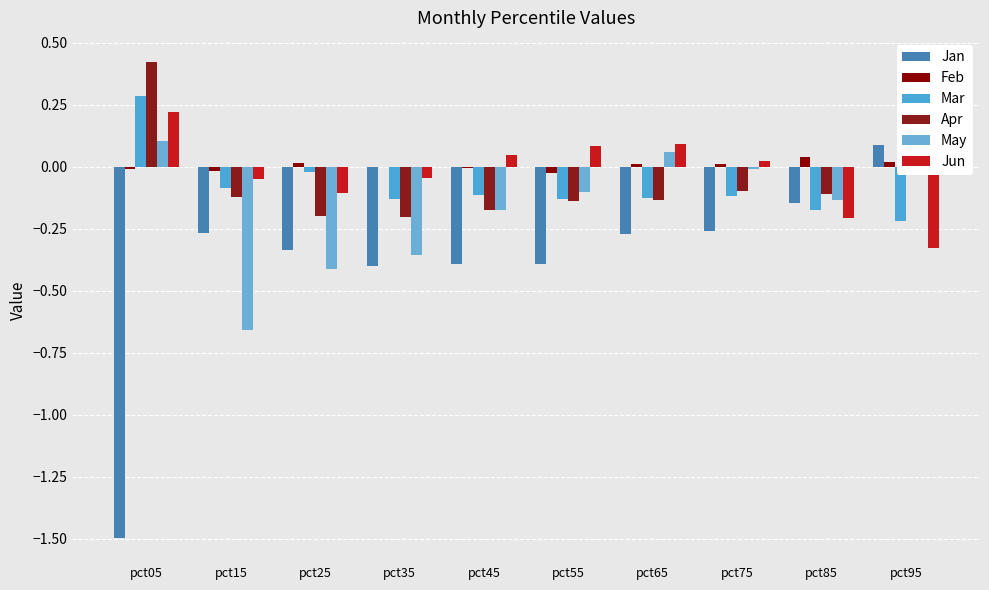

Does the chart contain stacked bars?

No